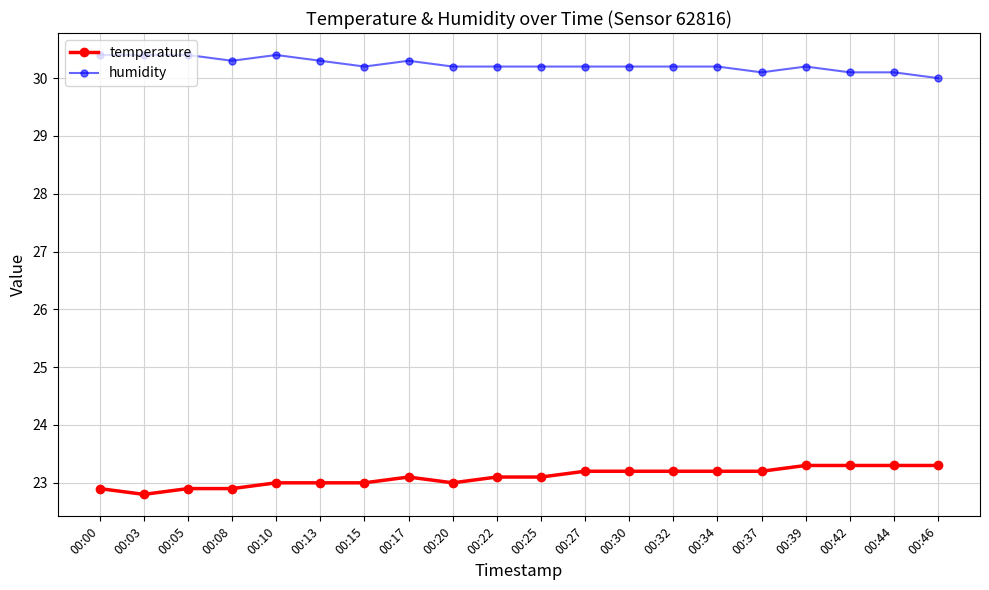

Which series changed the most between 00:08 and 00:34?

temperature